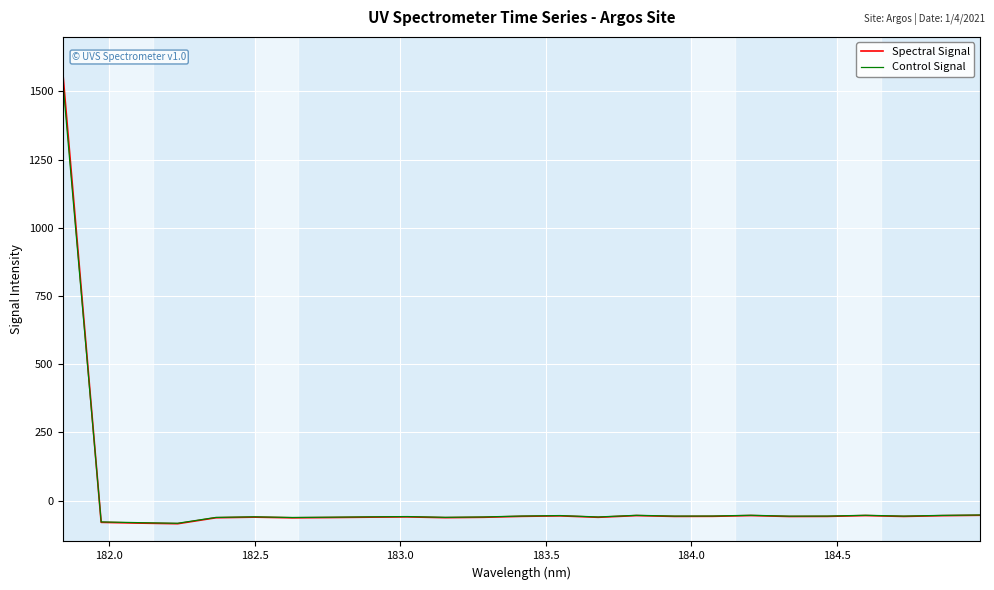

What is the highest value of the Spectral Signal series?

1565.4